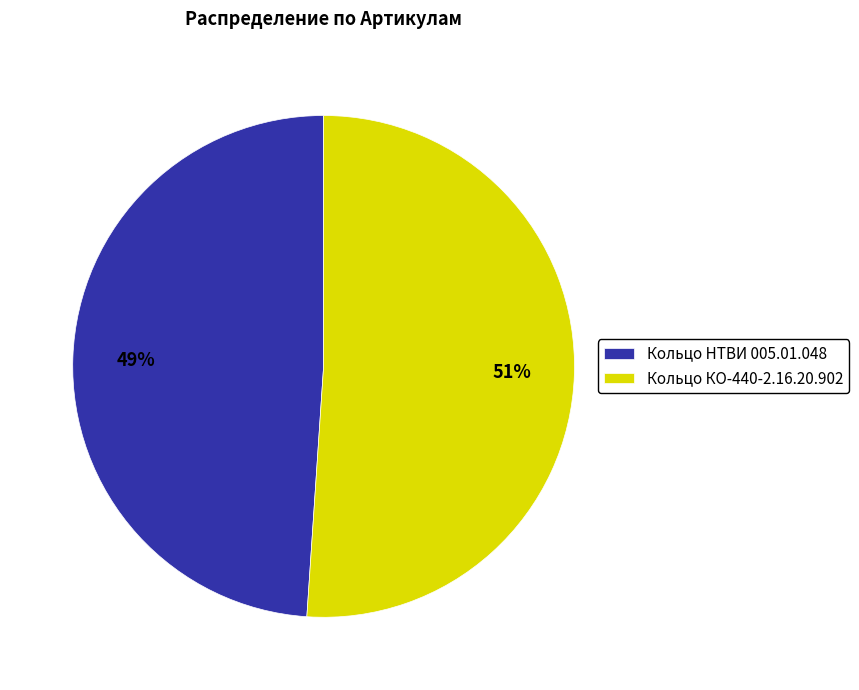

Is the sum of Кольцо КО-440-2.16.20.902 and Кольцо НТВИ 005.01.048 greater than half?

Yes